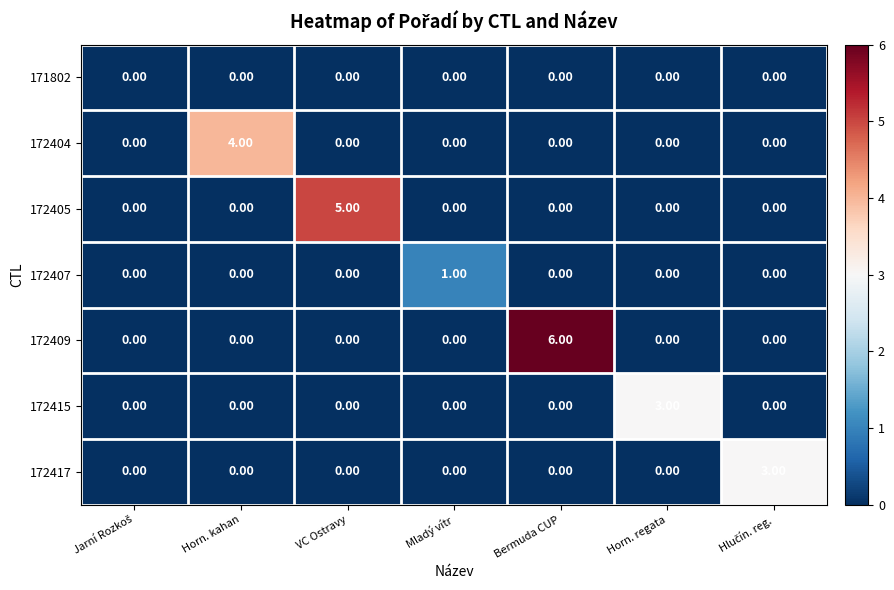

What is the difference between the maximum and minimum values in the 172415 series?

3